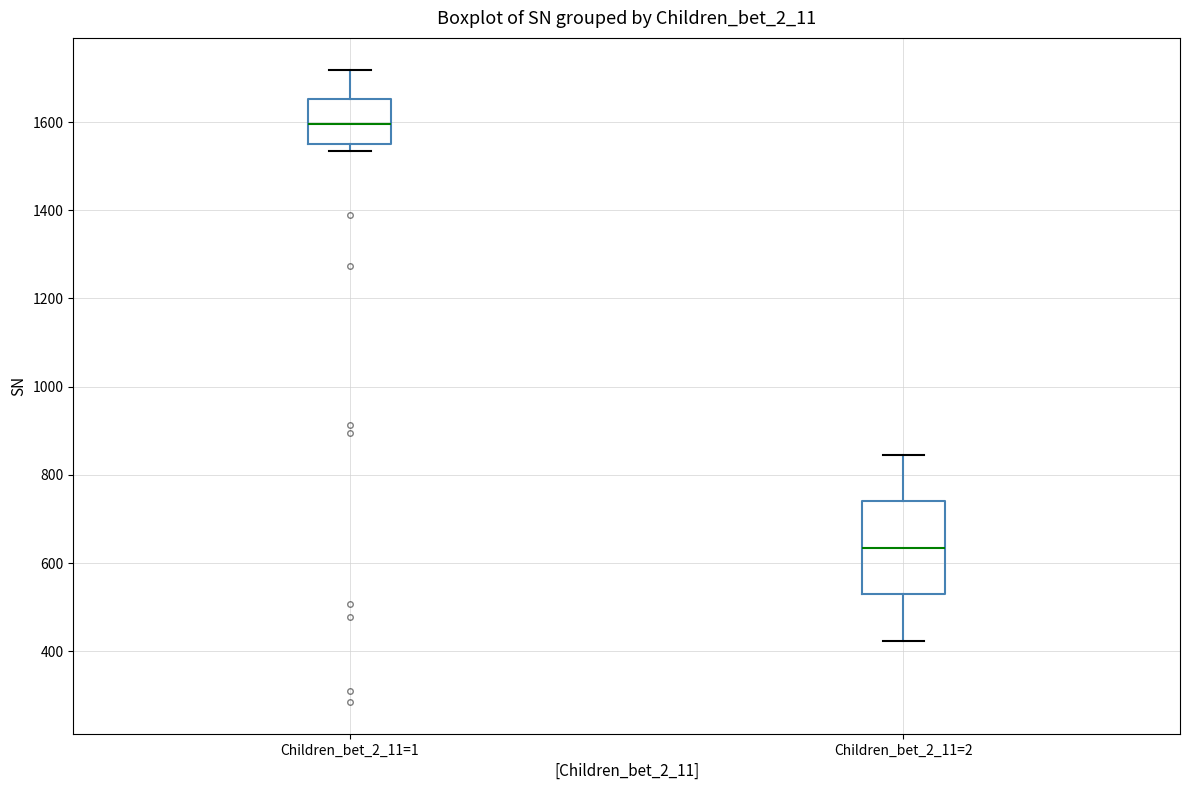

Reading left to right, transcribe this box plot: for each box, give where its median line is, the range the box spans, and where its two whiskers end, as read against the y-axis. The values are not printed on the chart, so give them approximately, as read against the axis.

Children_bet_2_11=1: median 1600, box 1560 to 1660, whiskers 1540 to 1720
Children_bet_2_11=2: median 640, box 520 to 740, whiskers 420 to 840